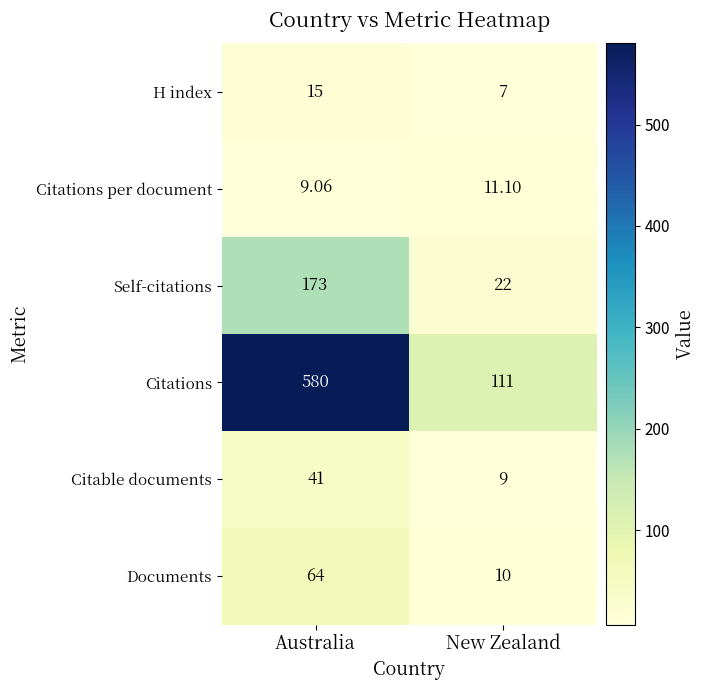

Is the value of Documents at Australia greater than the value of Self-citations at Australia?

No